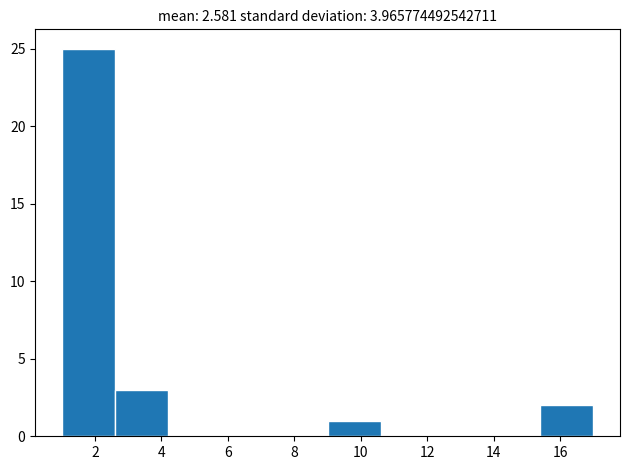

How tall is the bar that spans 15.4 to 17.0 on the x-axis? The values are not printed on the chart, so give them approximately, as read against the axis.

2